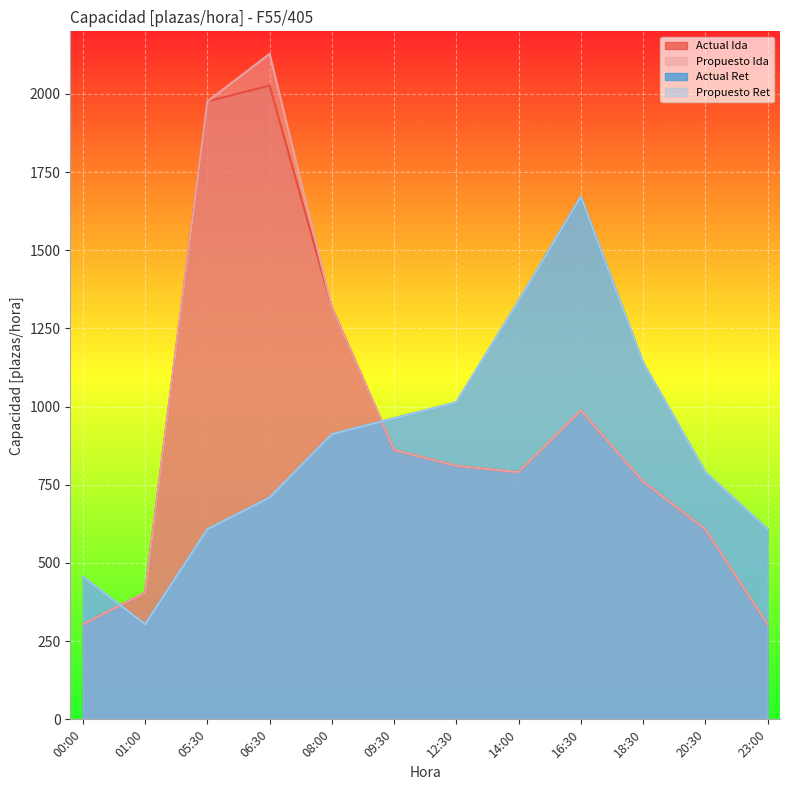

At which label is Propuesto Ret closest to 988?

09:30